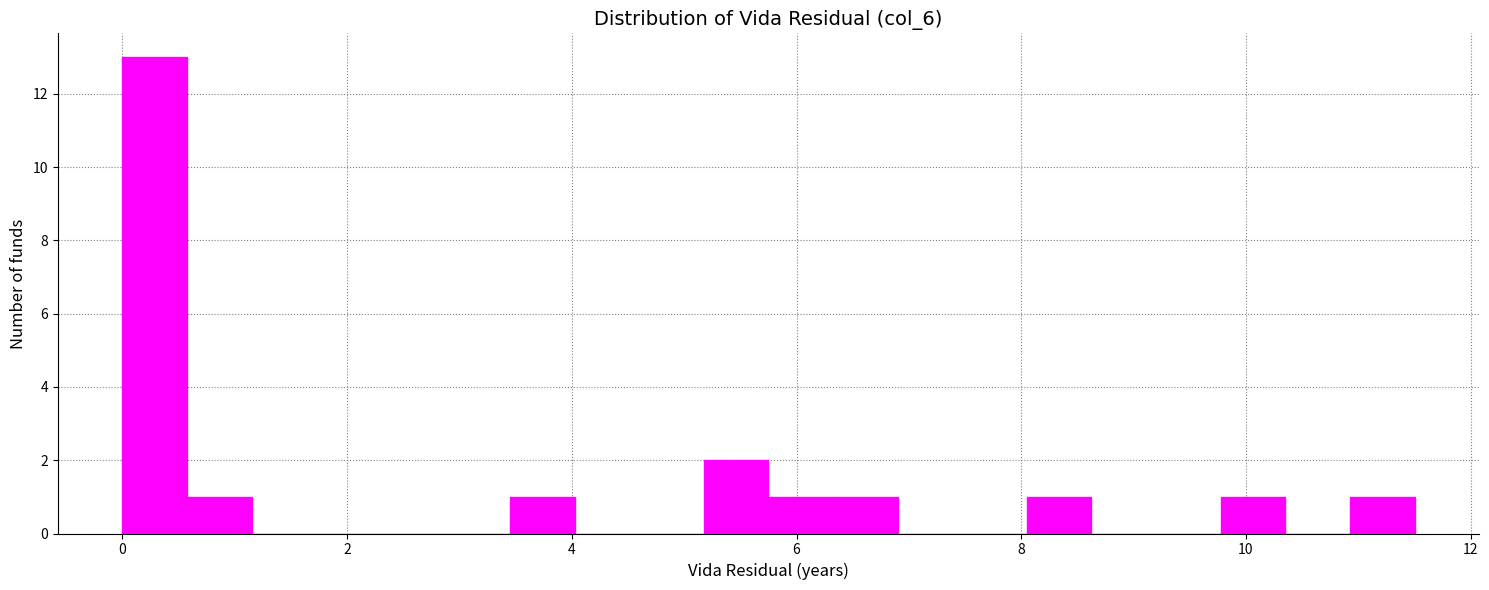

Around what value on the x-axis is the tallest bar? Give the approximate position of its centre, as read against the axis.

0.2